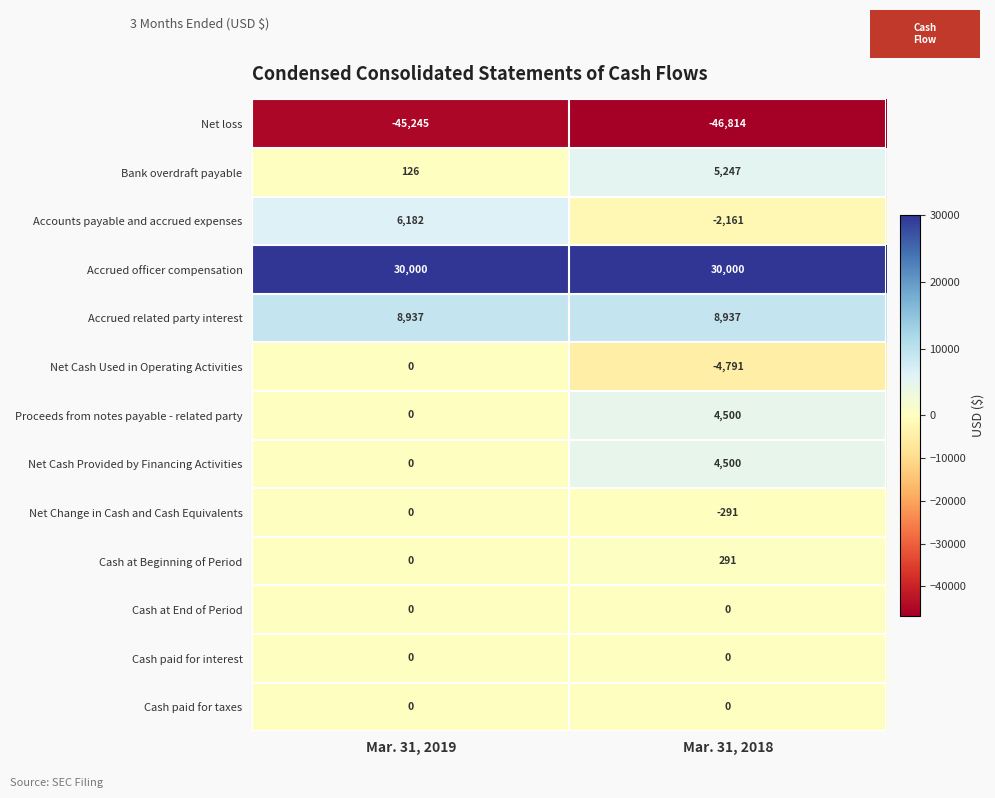

Reading left to right, transcribe all the data shown in this chart.

Net loss: -45245	-46814
Bank overdraft payable: 126	5247
Accounts payable and accrued expenses: 6182	-2161
Accrued officer compensation: 30000	30000
Accrued related party interest: 8937	8937
Net Cash Used in Operating Activities: 0	-4791
Proceeds from notes payable - related party: 0	4500
Net Cash Provided by Financing Activities: 0	4500
Net Change in Cash and Cash Equivalents: 0	-291
Cash at Beginning of Period: 0	291
Cash at End of Period: 0	0
Cash paid for interest: 0	0
Cash paid for taxes: 0	0